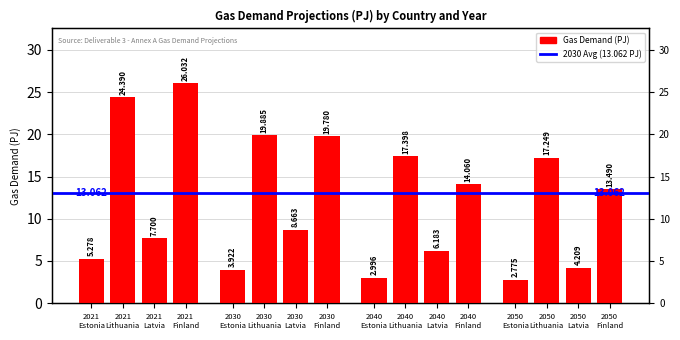

List the labels in order of value, largest first.

2021
Finland, 2021
Lithuania, 2030
Lithuania, 2030
Finland, 2040
Lithuania, 2050
Lithuania, 2040
Finland, 2050
Finland, 2030
Latvia, 2021
Latvia, 2040
Latvia, 2021
Estonia, 2050
Latvia, 2030
Estonia, 2040
Estonia, 2050
Estonia